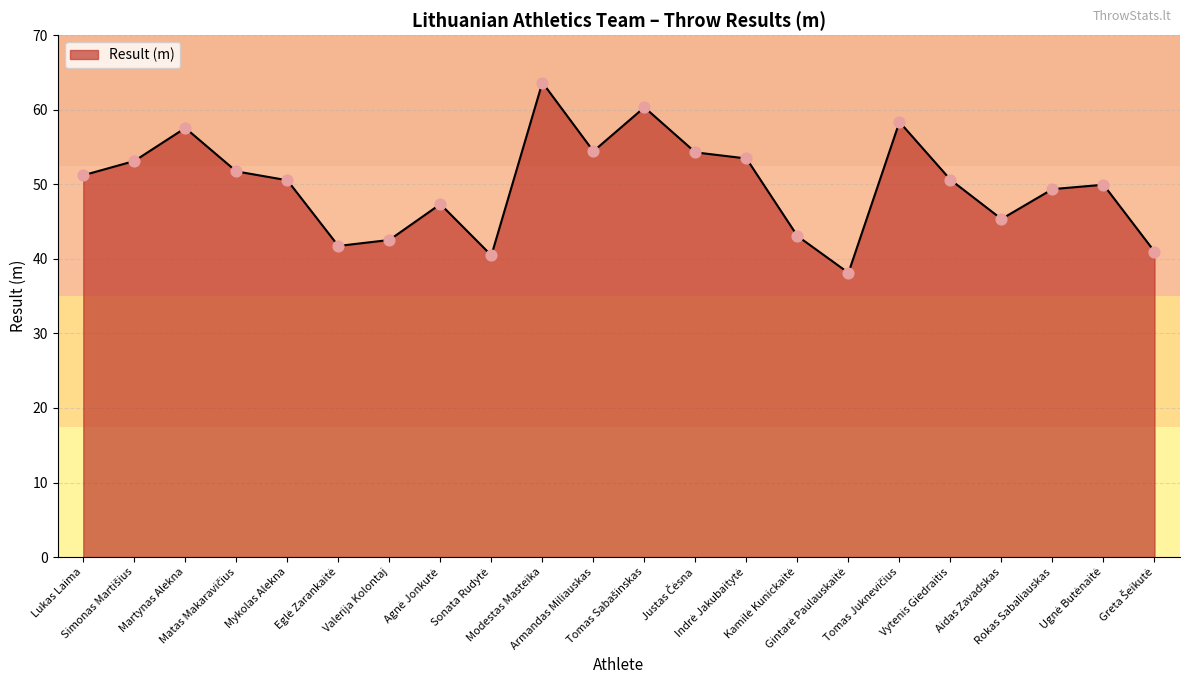

What is the minimum value shown in the chart?

38.1